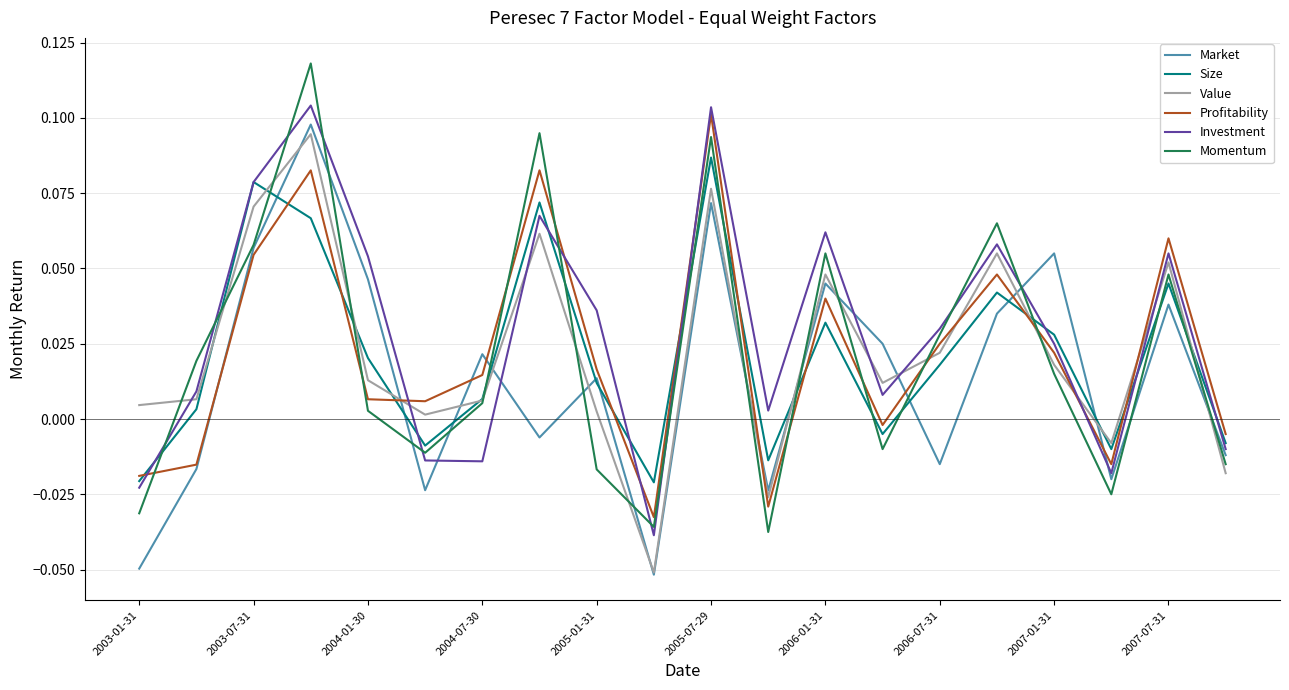

Which series has the largest range (max minus min)?

Momentum